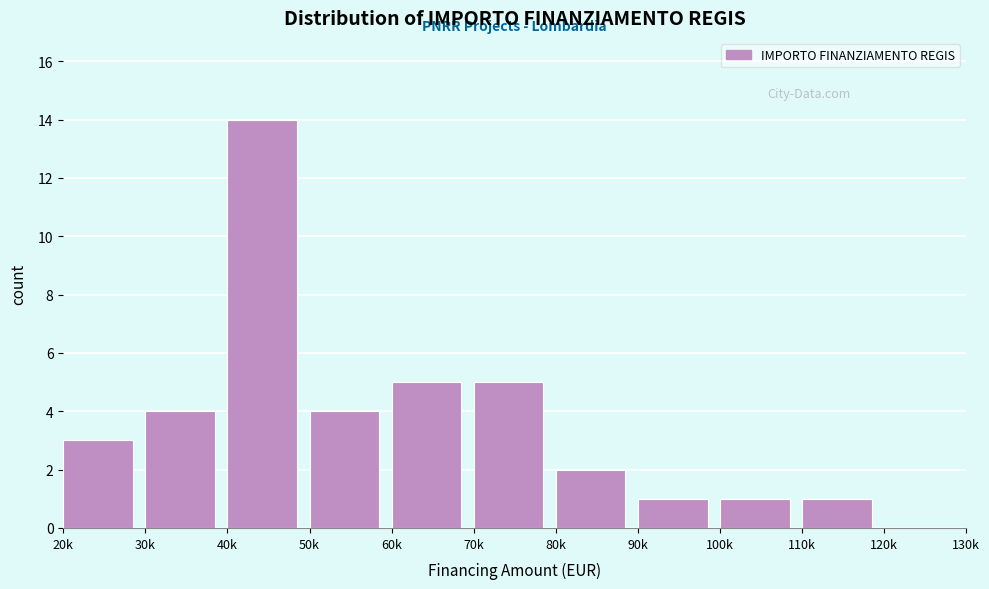

Reading left to right, transcribe all the data shown in this chart.

20k=3	30k=4	40k=14	50k=4	60k=5	70k=5	80k=2	90k=1	100k=1	110k=1	120k=0